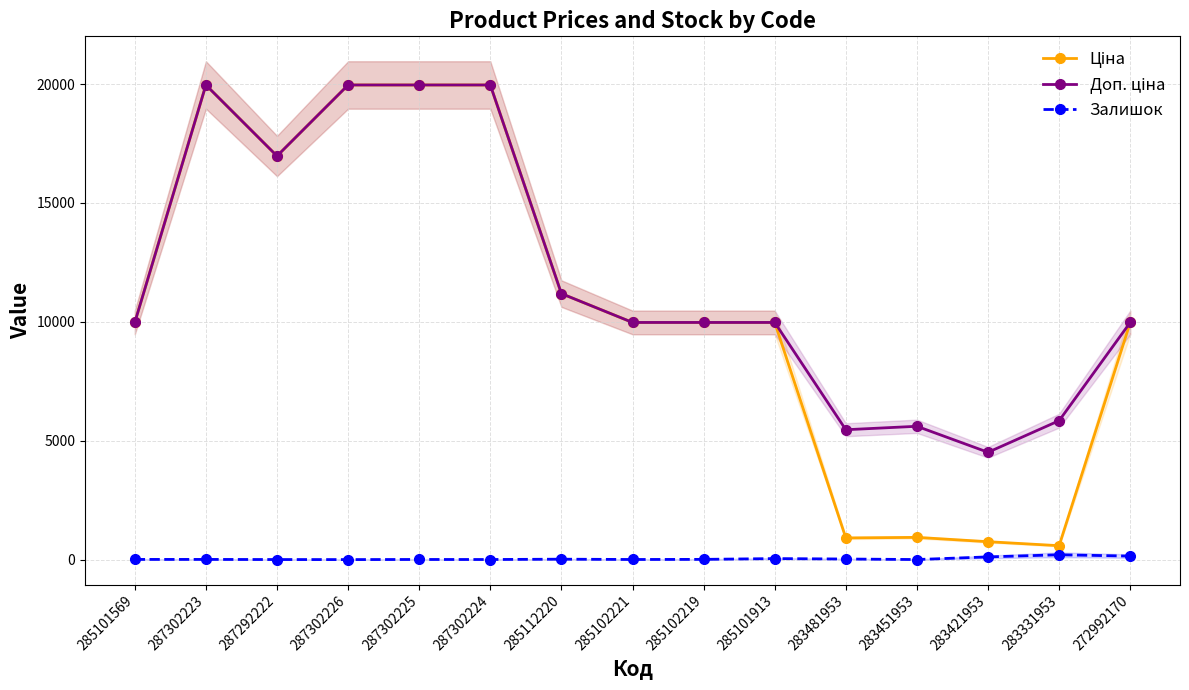

Reading left to right, what are all the values shown in this chart?

Ціна: 9975.0	19964.2	16976.3	19964.2	19964.2	19964.2	11188.2	9975.0	9975.0	9975.0	910.4	934.5	752.2	584.4	9975.0
Доп. ціна: 9975.0	19964.2	16976.3	19964.2	19964.2	19964.2	11188.2	9975.0	9975.0	9975.0	5462.3	5607.2	4513.3	5843.9	9975.0
Залишок: 7.0	7.0	2.0	0.0	5.0	3.0	17.0	4.0	9.0	42.0	24.0	2.0	113.0	202.0	147.0